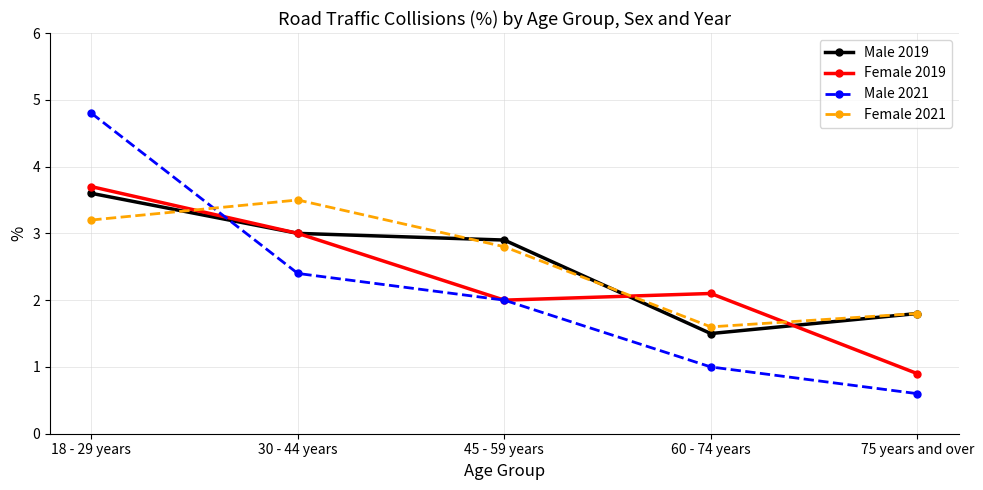

Which category has the lowest value in the Female 2019 series?

75 years and over